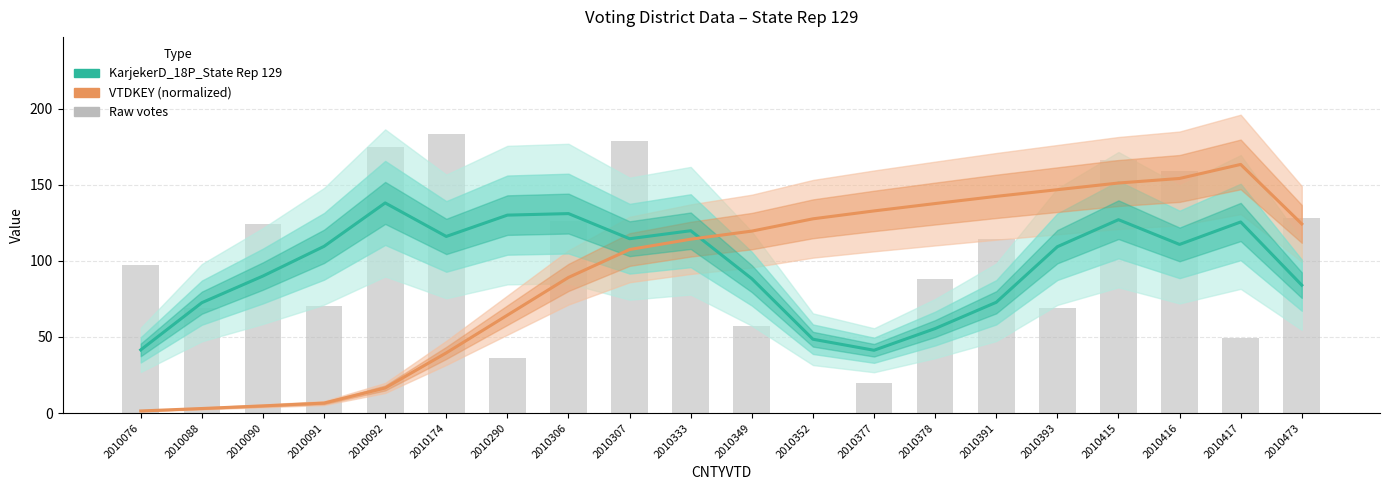

At which category is the sum across all series the highest?

2010417